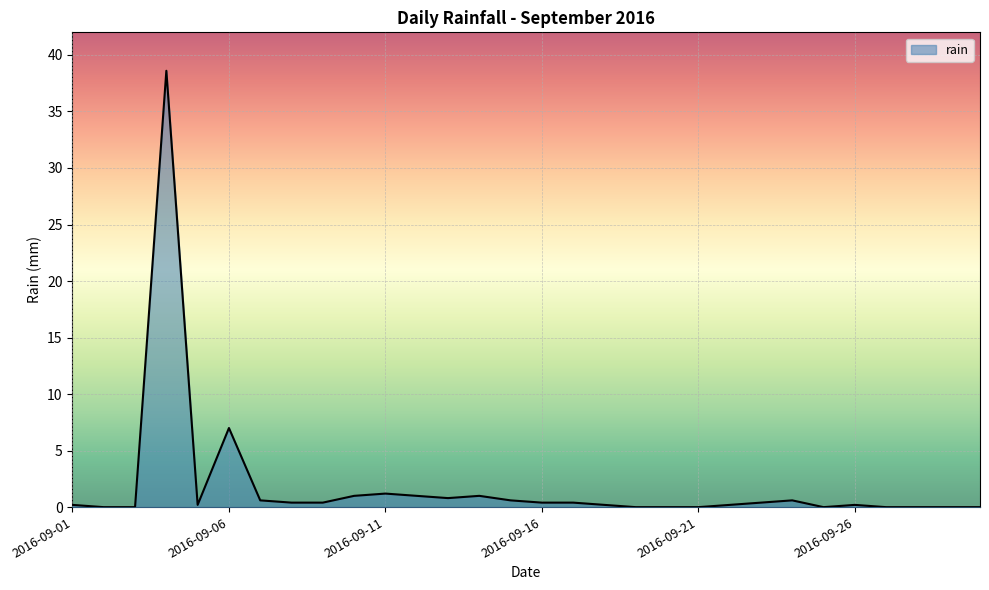

What is the greatest value displayed?

38.6